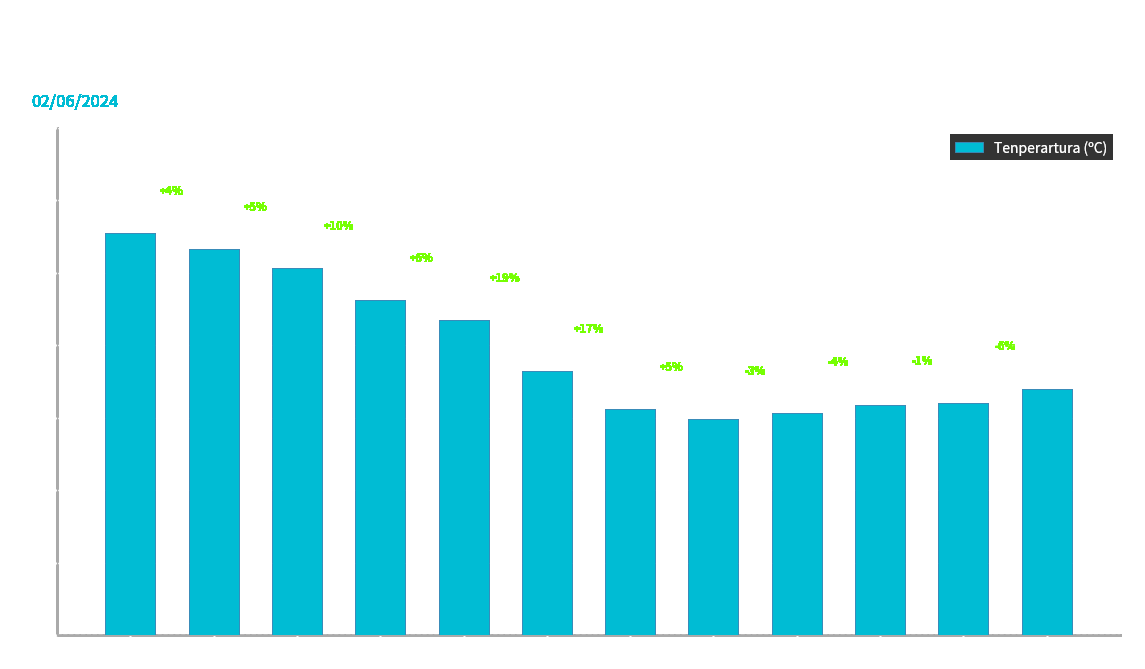

What is the label of the 1st bar from the left?

14:00